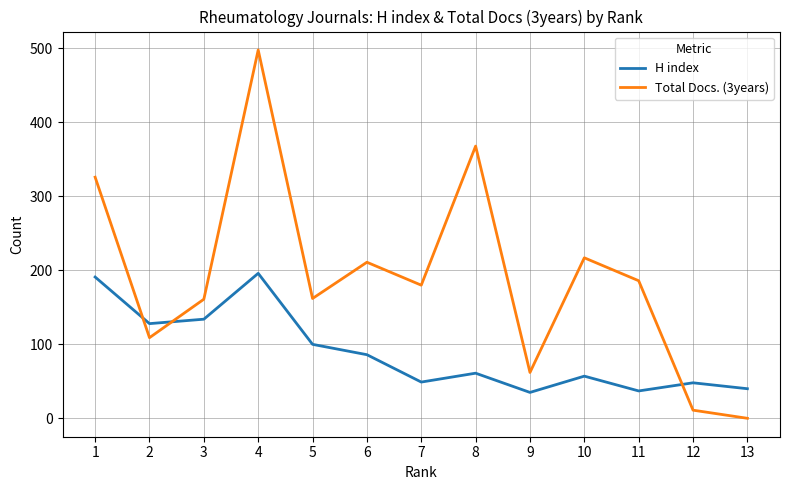

Which series changed the most between 6 and 11?

H index